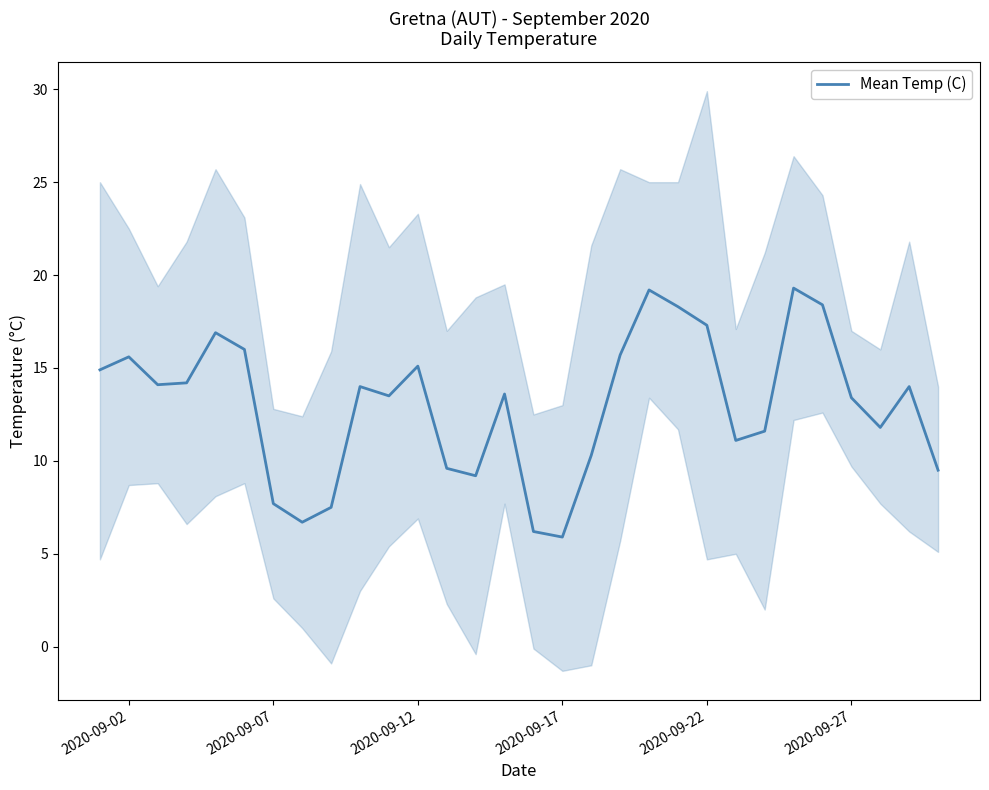

What is the minimum value for Mean Temp (C)?

5.9